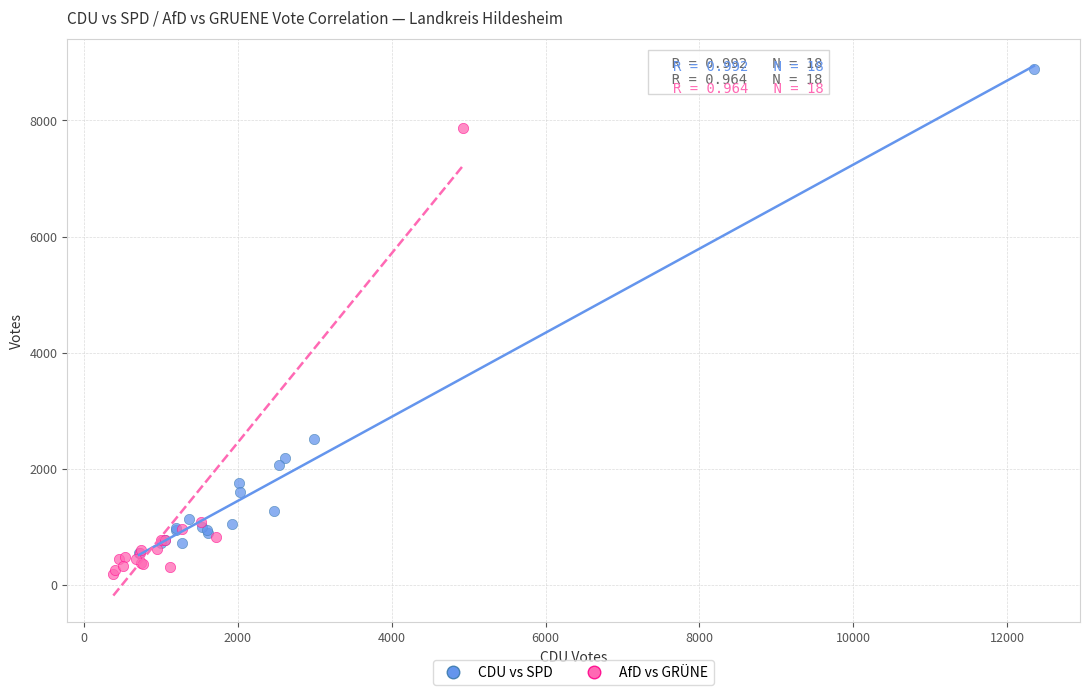

What are all the series names shown in the legend?

CDU vs SPD, AfD vs GRÜNE